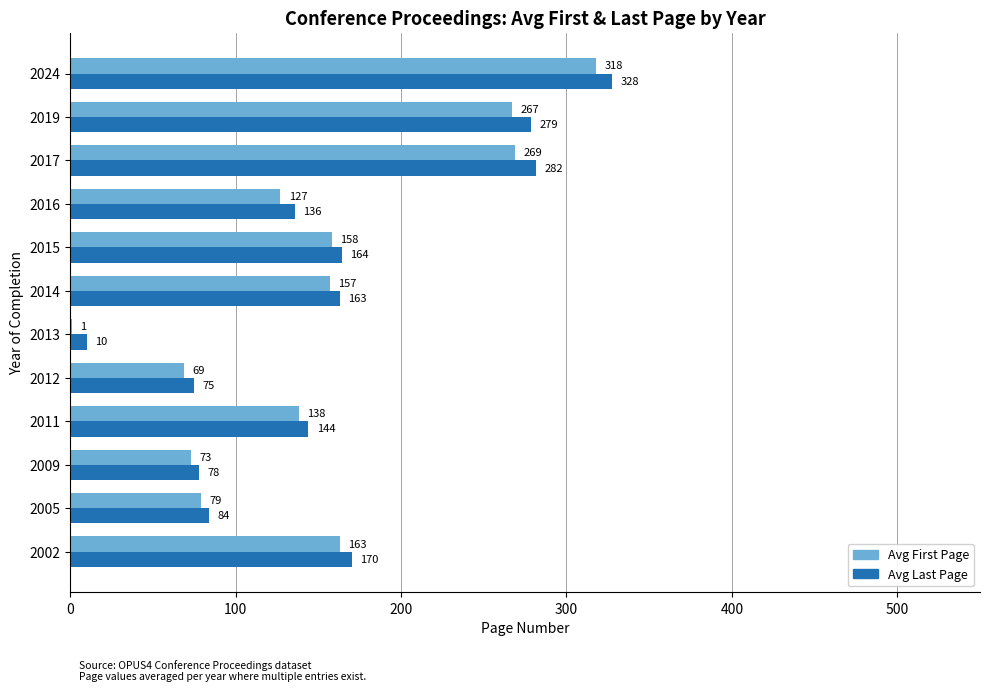

Between 2019 and 2024, which series saw the biggest shift?

Avg First Page